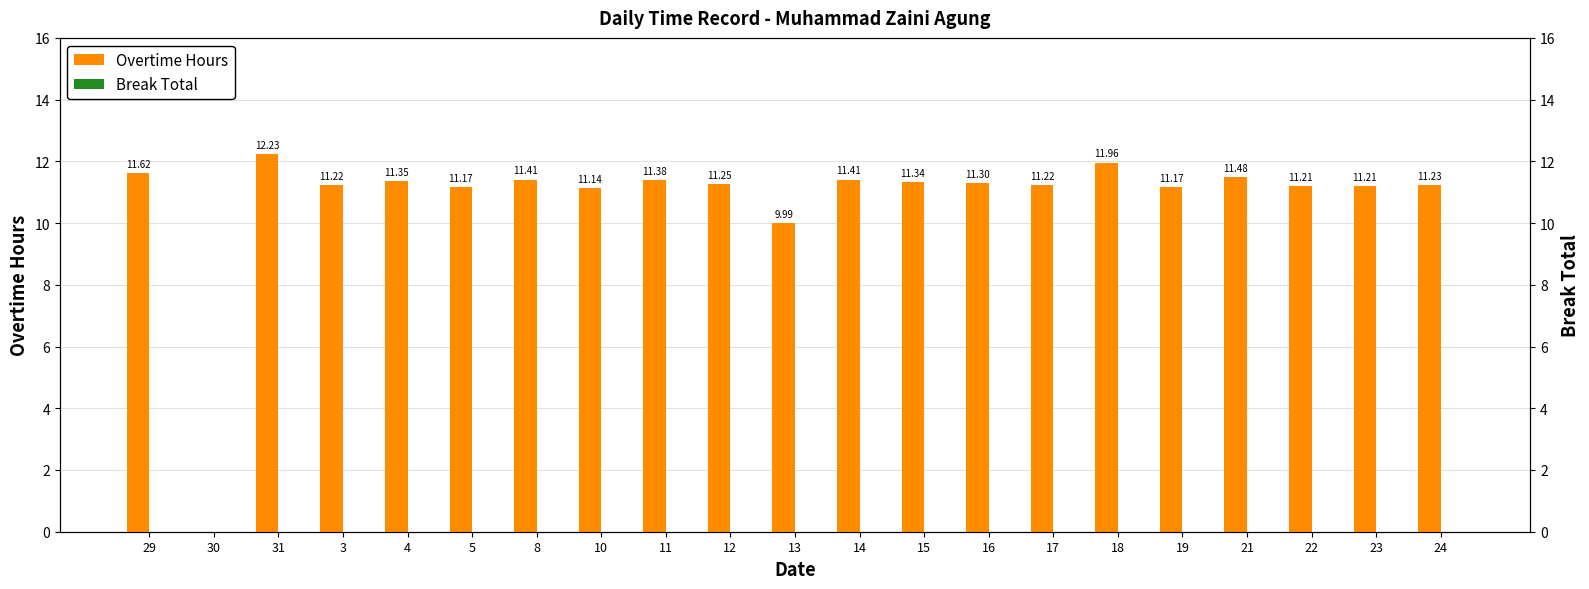

What is the spread (max minus min) of values at 22?

11.2